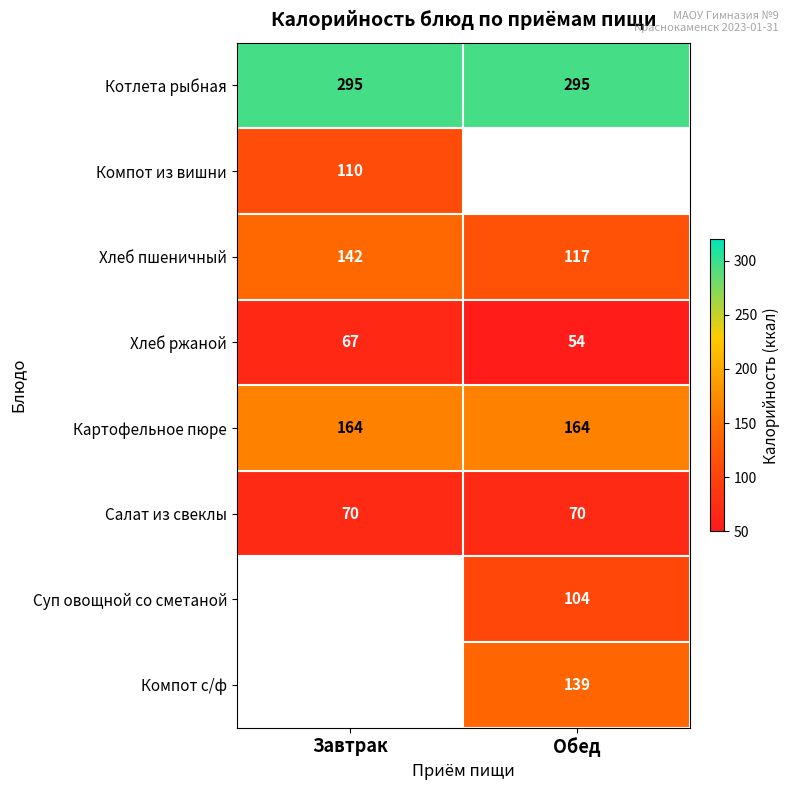

The Хлеб пшеничный series shows 194 at Завтрак. True or false?

False